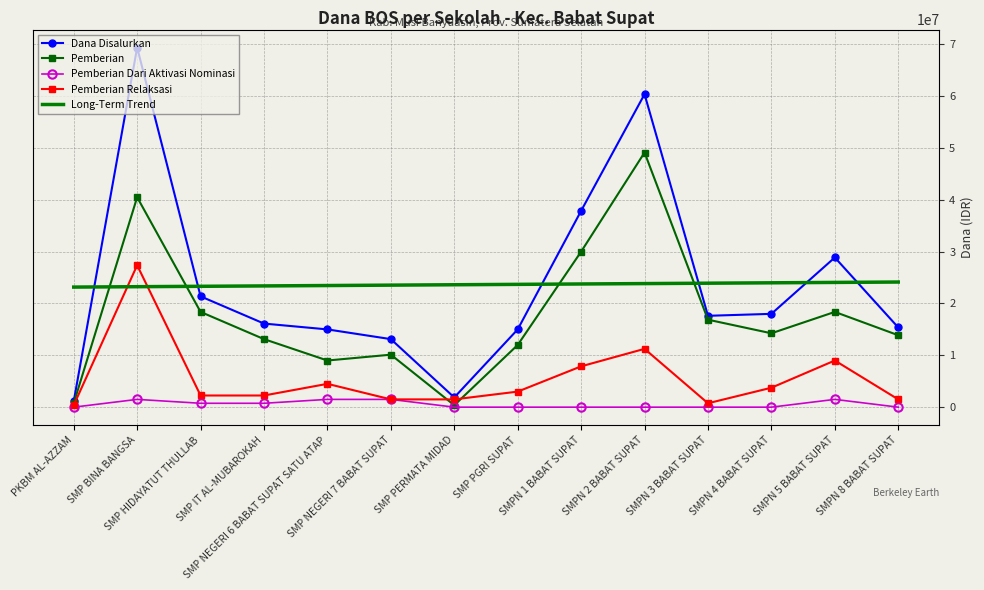

The Long-Term Trend series shows 23239285.7 at SMP BINA BANGSA. True or false?

True